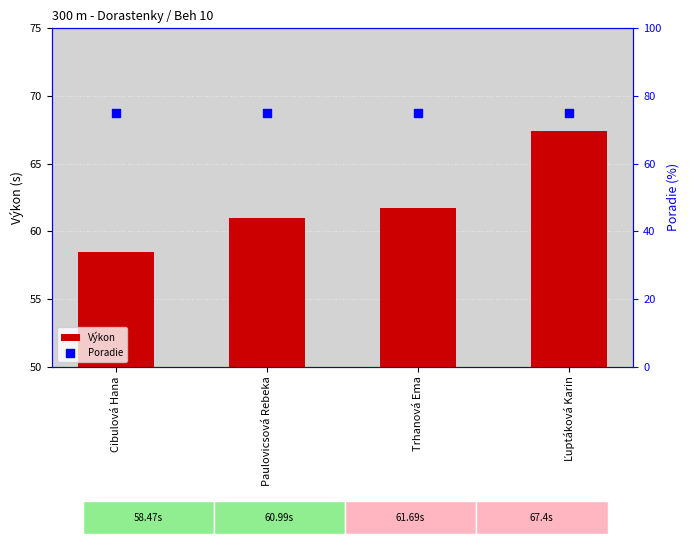

At how many categories does at least one series exceed 67?

4